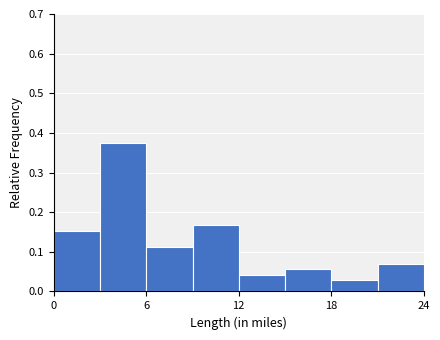

Around what value on the x-axis is the tallest bar? Give the approximate position of its centre, as read against the axis.

5